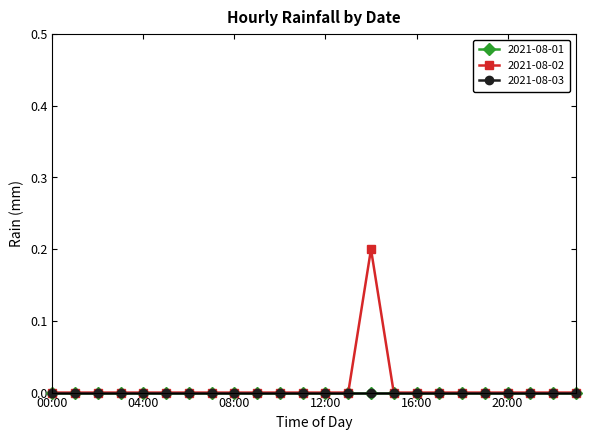

Reading left to right, transcribe all the data shown in this chart.

2021-08-01: 00:00=0.0	01:00=0.0	02:00=0.0	03:00=0.0	04:00=0.0	05:00=0.0	06:00=0.0	07:00=0.0	08:00=0.0	09:00=0.0	10:00=0.0	11:00=0.0	12:00=0.0	13:00=0.0	14:00=0.0	15:00=0.0	16:00=0.0	17:00=0.0	18:00=0.0	19:00=0.0	20:00=0.0	21:00=0.0	22:00=0.0	23:00=0.0
2021-08-02: 00:00=0.0	01:00=0.0	02:00=0.0	03:00=0.0	04:00=0.0	05:00=0.0	06:00=0.0	07:00=0.0	08:00=0.0	09:00=0.0	10:00=0.0	11:00=0.0	12:00=0.0	13:00=0.0	14:00=0.2	15:00=0.0	16:00=0.0	17:00=0.0	18:00=0.0	19:00=0.0	20:00=0.0	21:00=0.0	22:00=0.0	23:00=0.0
2021-08-03: 00:00=0.0	01:00=0.0	02:00=0.0	03:00=0.0	04:00=0.0	05:00=0.0	06:00=0.0	07:00=0.0	08:00=0.0	09:00=0.0	10:00=0.0	11:00=0.0	12:00=0.0	13:00=0.0	14:00=0.0	15:00=0.0	16:00=0.0	17:00=0.0	18:00=0.0	19:00=0.0	20:00=0.0	21:00=0.0	22:00=0.0	23:00=0.0